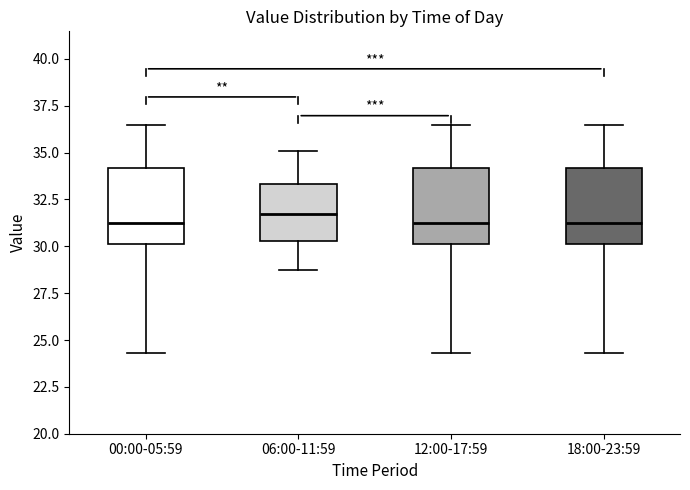

Reading left to right, read every box against the y-axis: the position of its median line, the range the box covers, and the ends of its whiskers. The values are not printed on the chart, so give them approximately, as read against the axis.

00:00-05:59: median 31.0, box 30.0 to 34.0, whiskers 24.5 to 36.5
06:00-11:59: median 32.0, box 30.5 to 33.5, whiskers 29.0 to 35.0
12:00-17:59: median 31.0, box 30.0 to 34.0, whiskers 24.5 to 36.5
18:00-23:59: median 31.0, box 30.0 to 34.0, whiskers 24.5 to 36.5